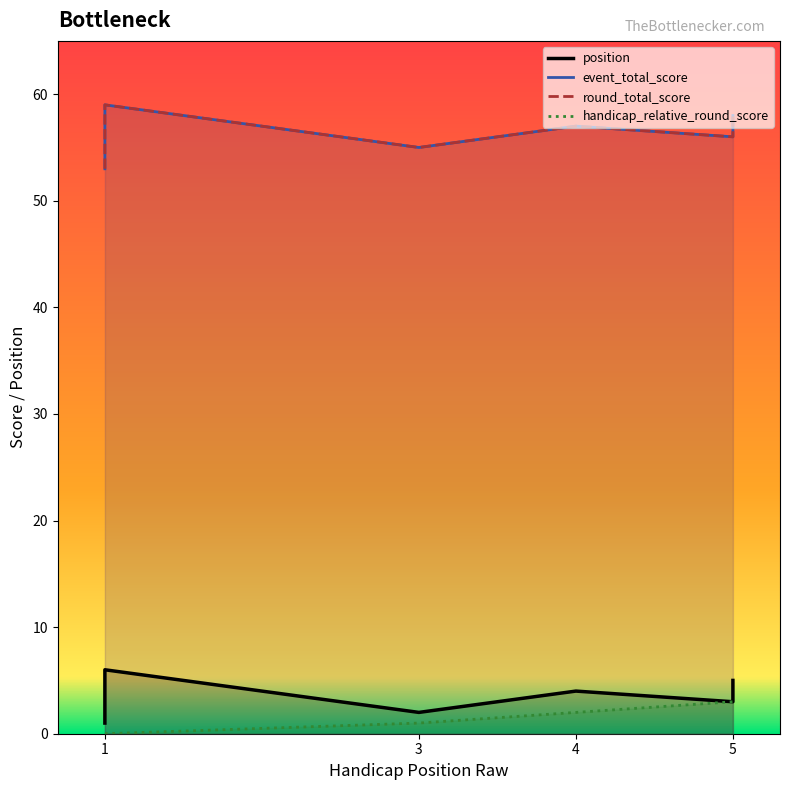

Does the chart have visible grid lines?

No